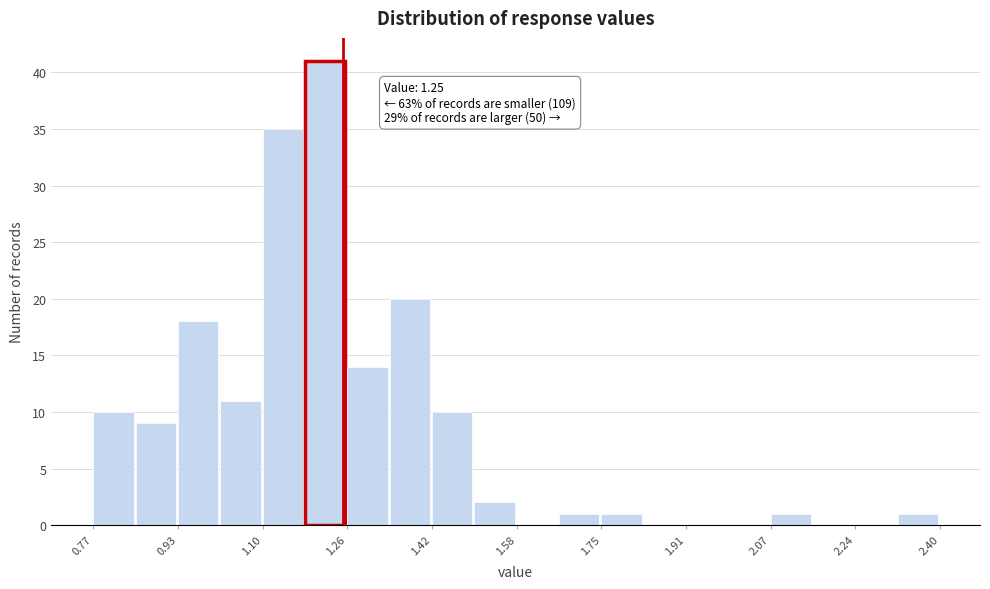

Which range on the x-axis has the tallest bar?

1.18 to 1.26